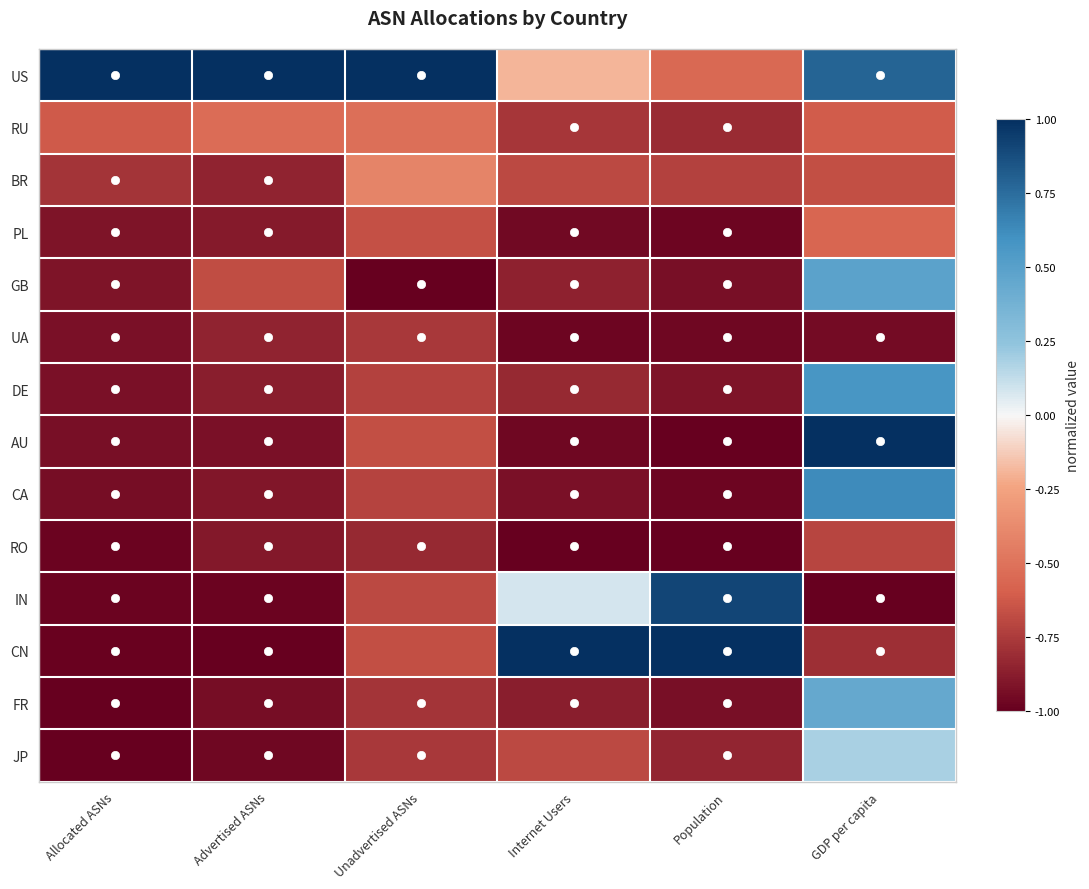

Count the number of data series in this chart.

14